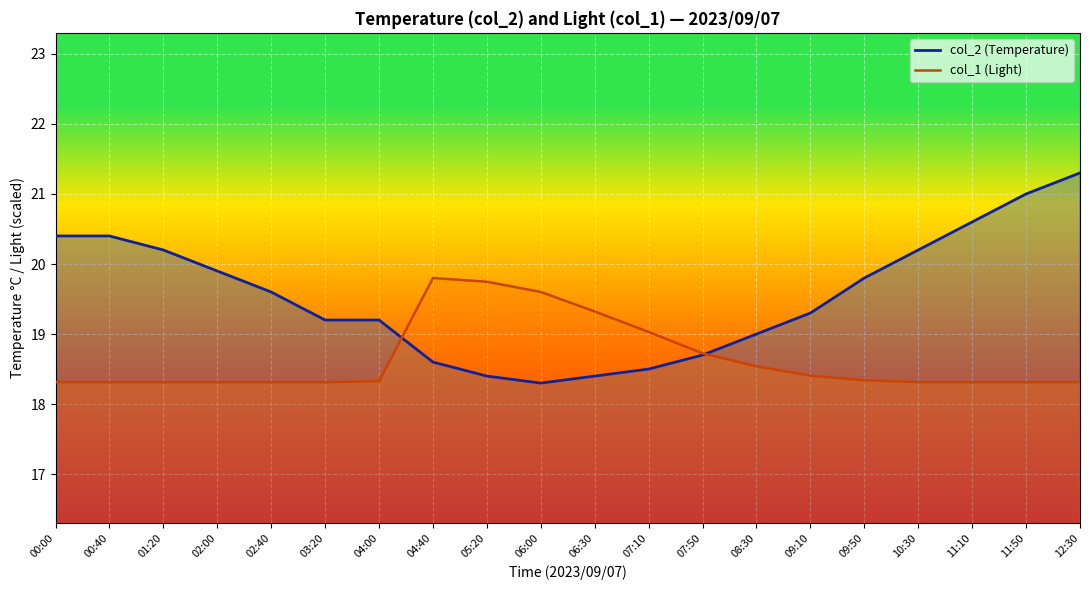

What value does the col_1 (Light) series have at 00:40?

18.3